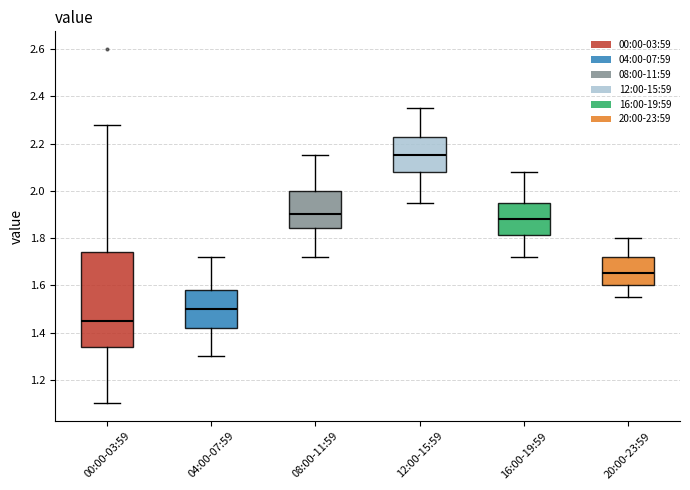

Reading left to right, transcribe this box plot: for each box, give where its median line is, the range the box spans, and where its two whiskers end, as read against the y-axis. The values are not printed on the chart, so give them approximately, as read against the axis.

00:00-03:59: median 1.46, box 1.34 to 1.74, whiskers 1.10 to 2.28
04:00-07:59: median 1.50, box 1.42 to 1.58, whiskers 1.30 to 1.72
08:00-11:59: median 1.90, box 1.84 to 2.00, whiskers 1.72 to 2.16
12:00-15:59: median 2.16, box 2.08 to 2.22, whiskers 1.96 to 2.36
16:00-19:59: median 1.88, box 1.82 to 1.96, whiskers 1.72 to 2.08
20:00-23:59: median 1.66, box 1.60 to 1.72, whiskers 1.56 to 1.80